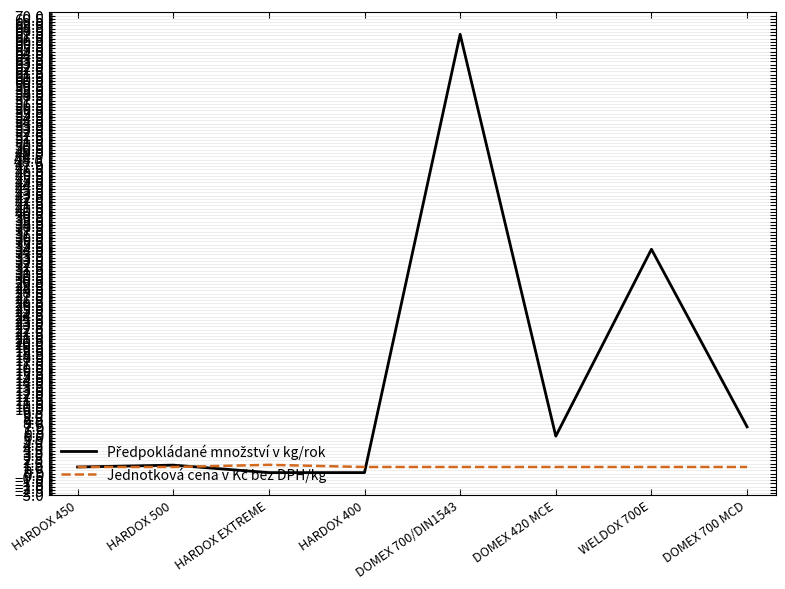

Which label corresponds to the largest value in the chart?

DOMEX 700/DIN1543